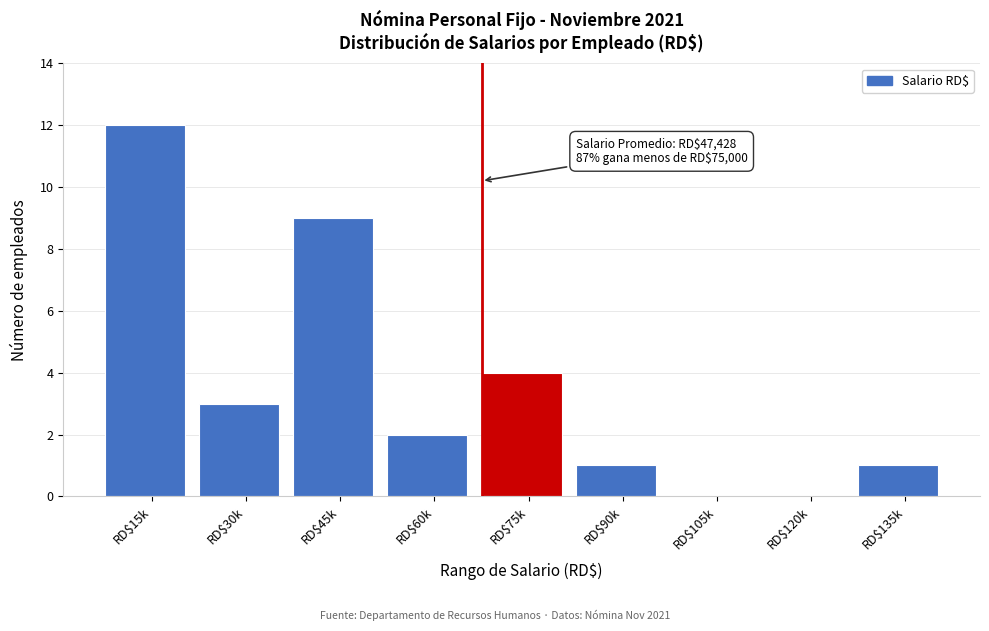

What value does the data have at RD$30k?

3